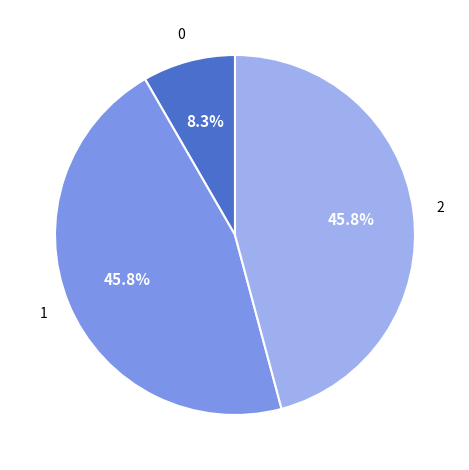

Is there a majority slice in this chart?

No